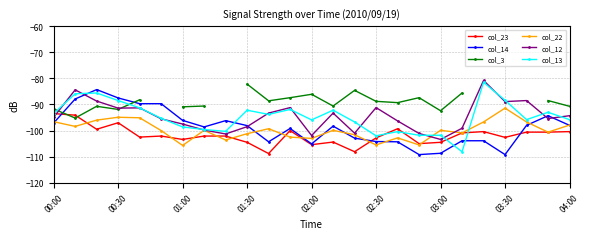

After their last crossing, which series has the higher values: col_13 or col_22?

col_13